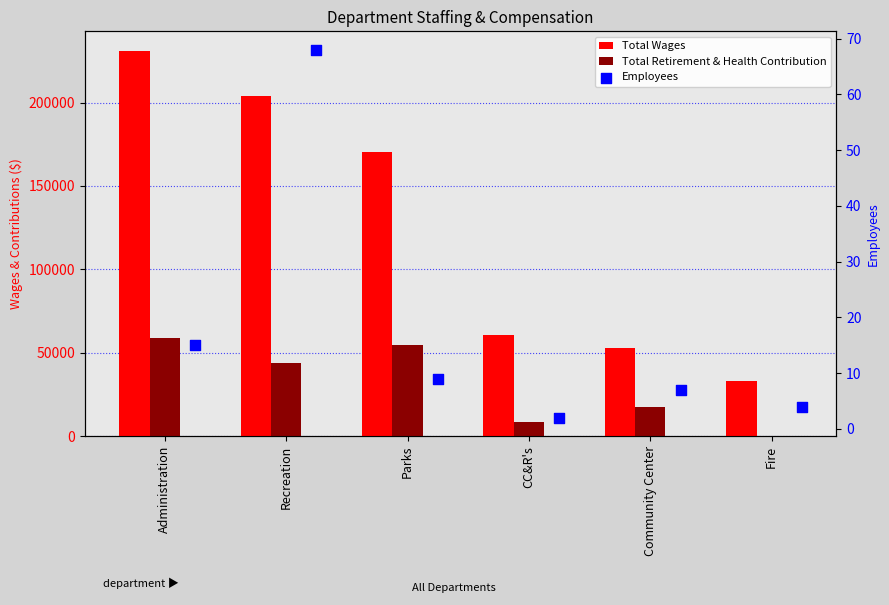

Is the value of Total Wages at Community Center greater than the value of Total Retirement & Health Contribution at Recreation?

Yes